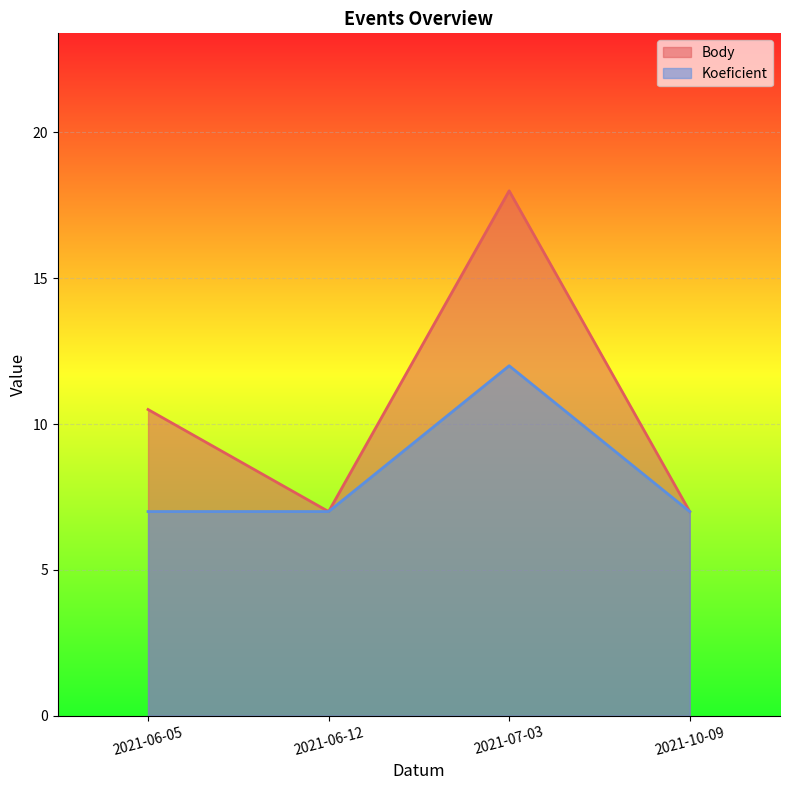

What is the sum of the Koeficient values at 2021-07-03 and 2021-06-12?

19.0